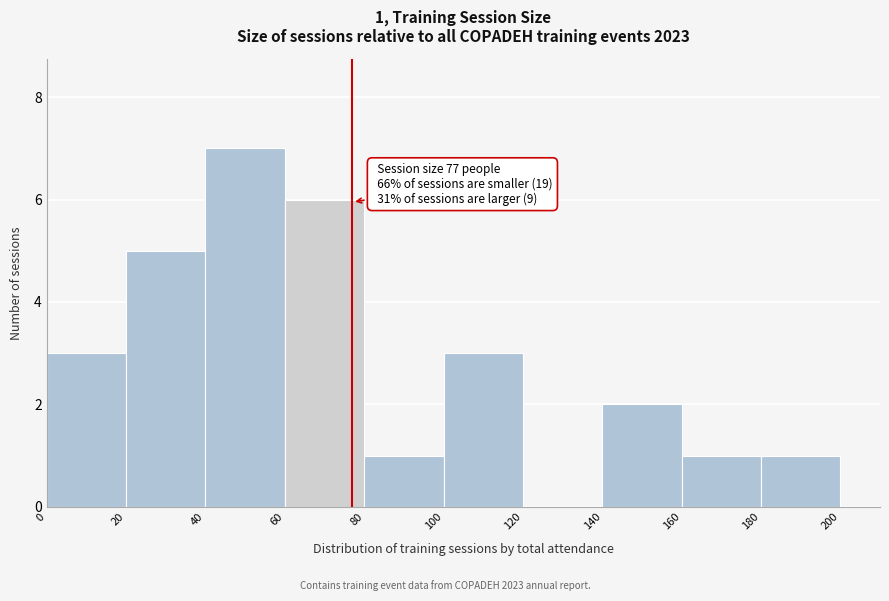

Over which range of the x-axis is the bar tallest?

40 to 60